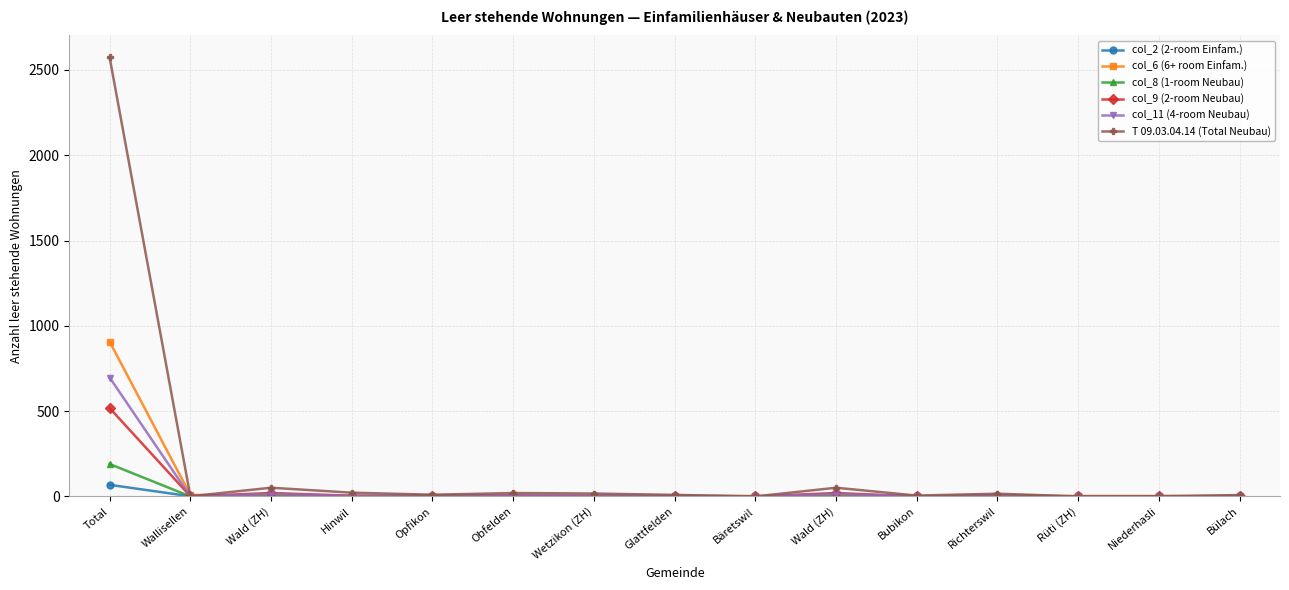

What are all the series names shown in the legend?

col_2 (2-room Einfam.), col_6 (6+ room Einfam.), col_8 (1-room Neubau), col_9 (2-room Neubau), col_11 (4-room Neubau), T 09.03.04.14 (Total Neubau)